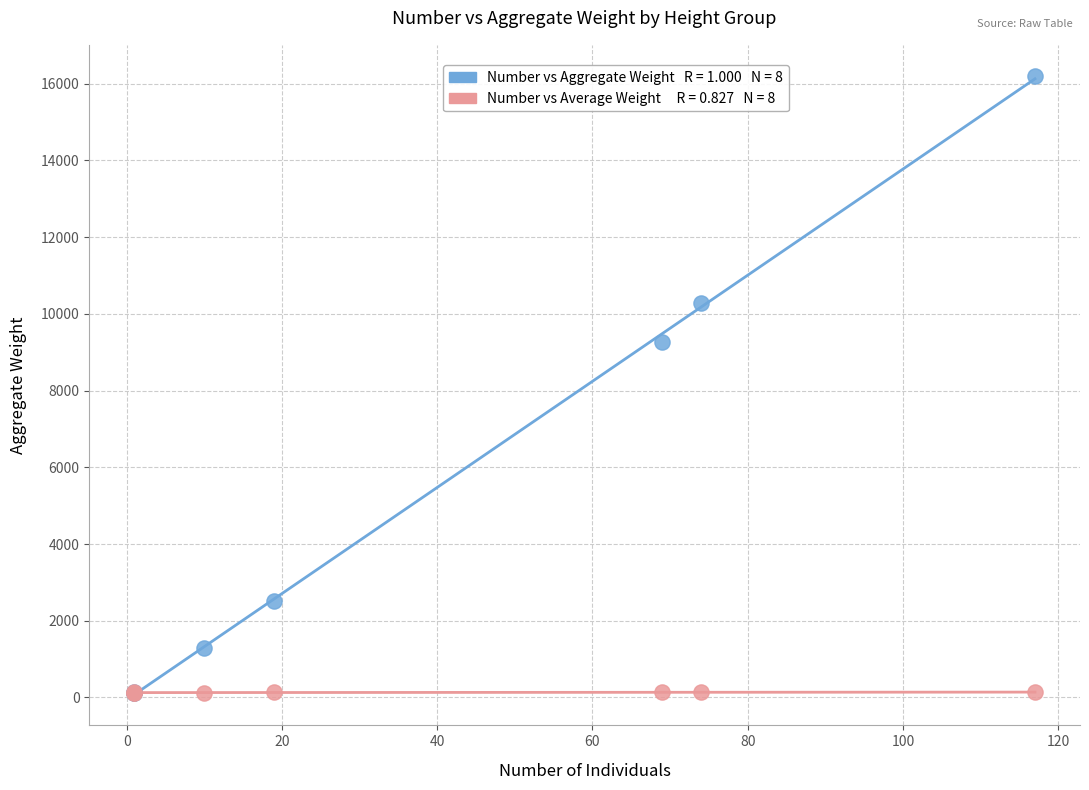

Across all series, what Y value is closest to 8164?

9258.0